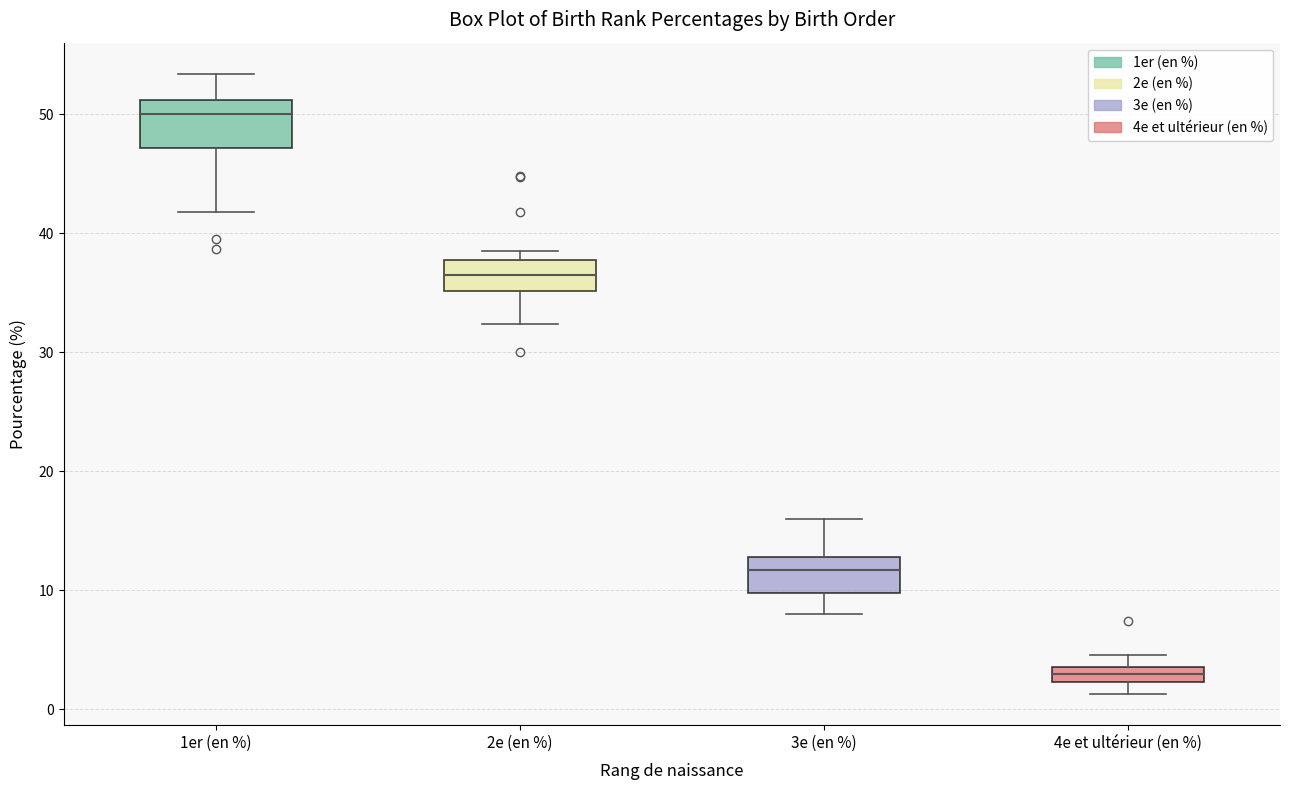

Where is the lower edge of the box for 3e (en %) on the y-axis? The values are not printed on the chart, so give them approximately, as read against the axis.

10